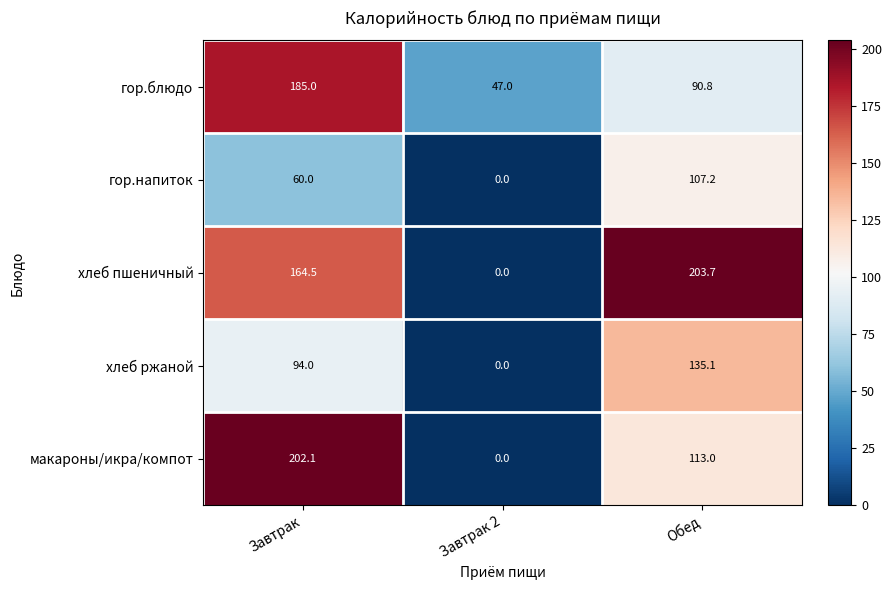

Reading right to left, extract all data points from this chart.

гор.блюдо: 90.8	47.0	185.0
гор.напиток: 107.2	0.0	60.0
хлеб пшеничный: 203.7	0.0	164.5
хлеб ржаной: 135.1	0.0	94.0
макароны/икра/компот: 113.0	0.0	202.1